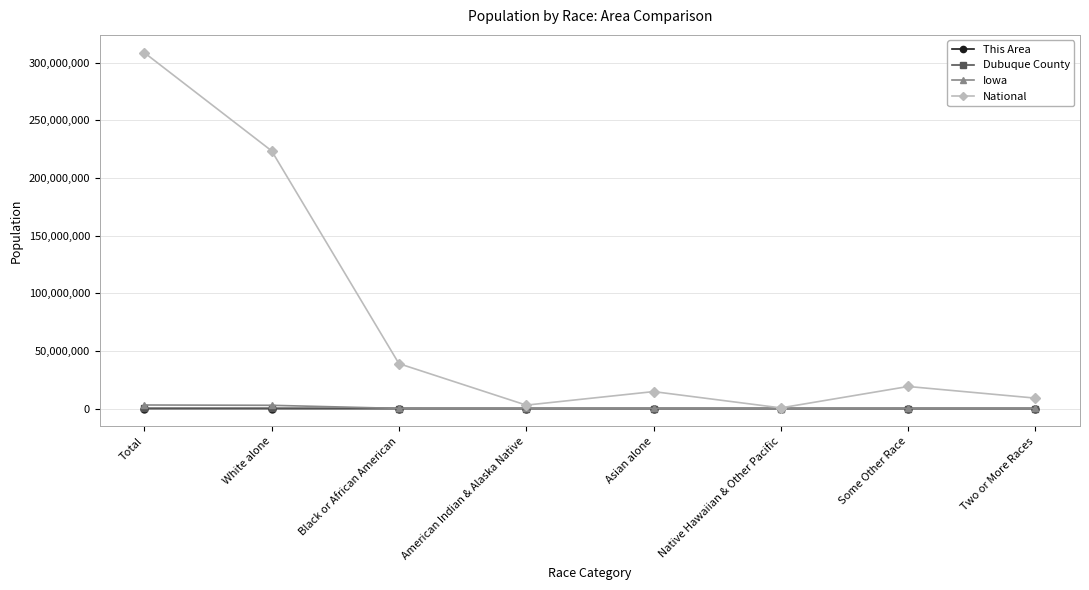

Where is National nearest to the value 154642775?

White alone